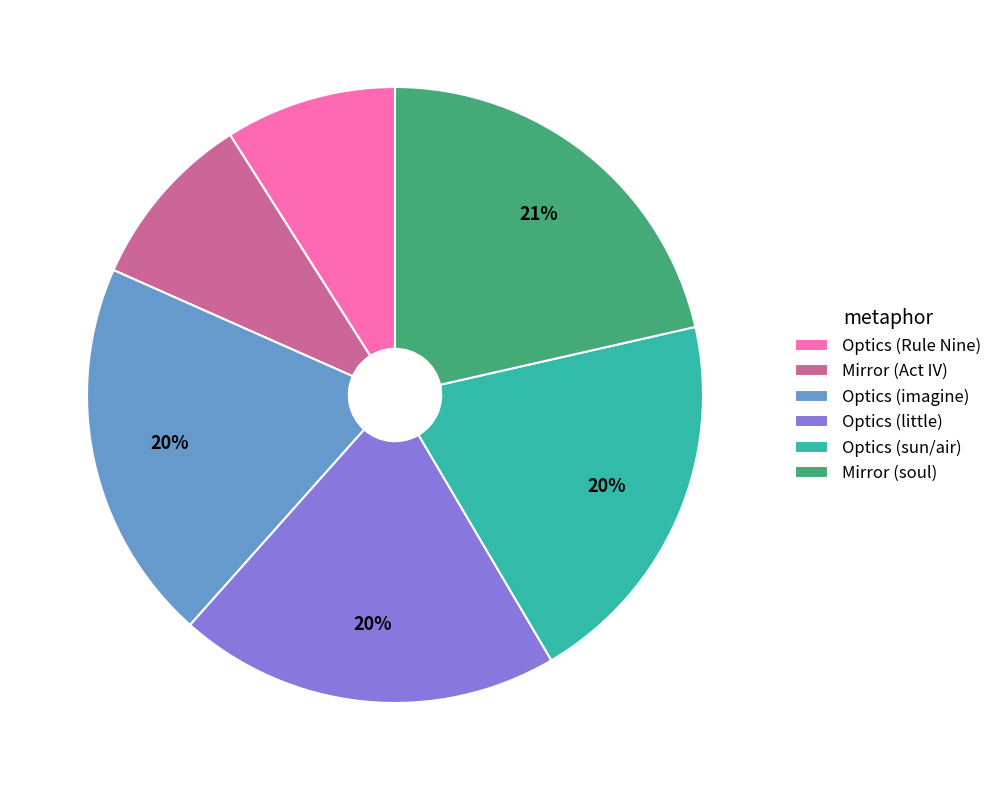

Is Optics (Rule Nine) the majority of the pie?

No